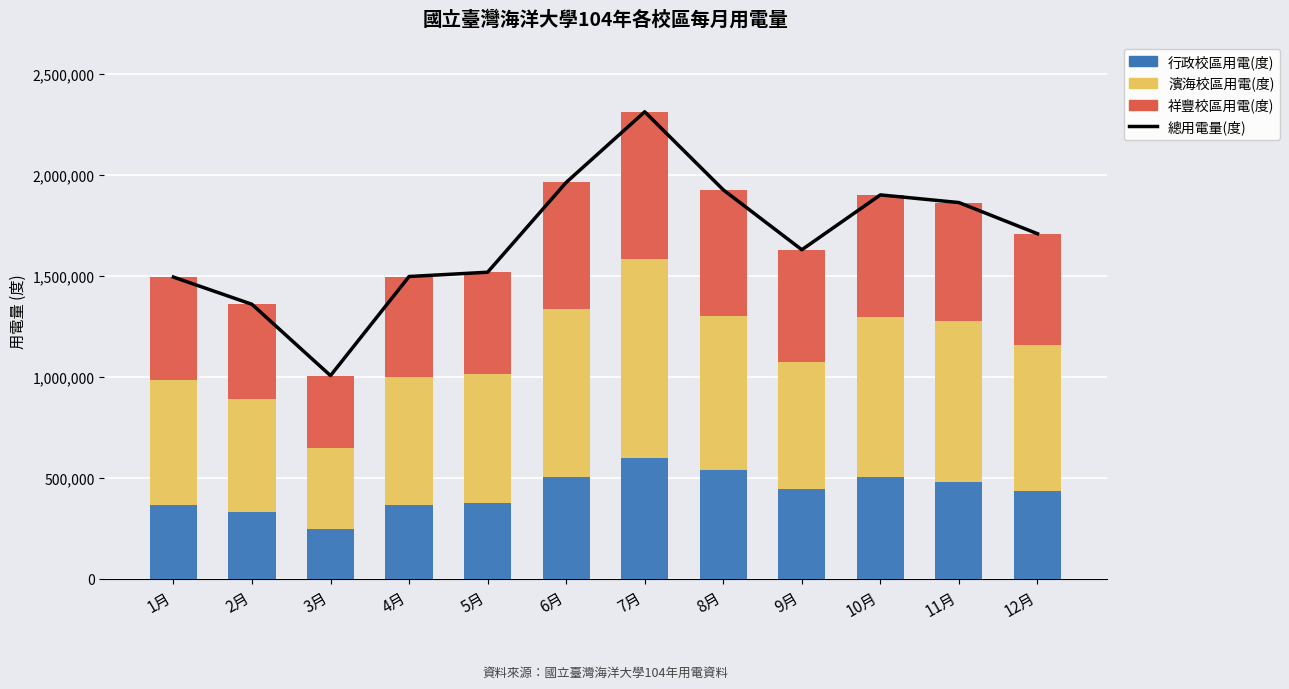

At 1月, list the series in order from largest to smallest.

總用電量(度), 濱海校區用電(度), 祥豐校區用電(度), 行政校區用電(度)